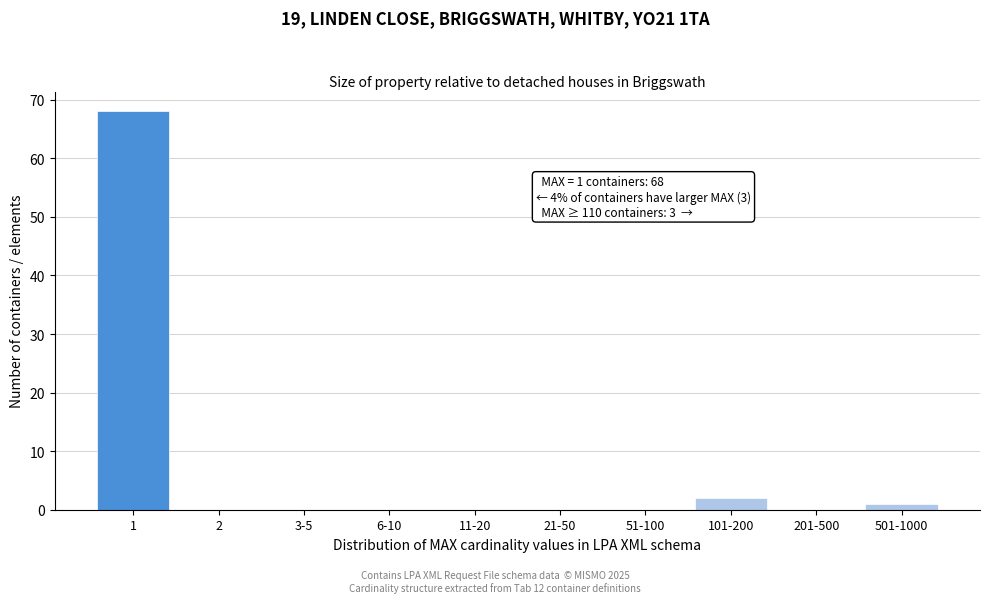

Reading right to left, extract all data points from this chart.

501-1000=1	201-500=0	101-200=2	51-100=0	21-50=0	11-20=0	6-10=0	3-5=0	2=0	1=68